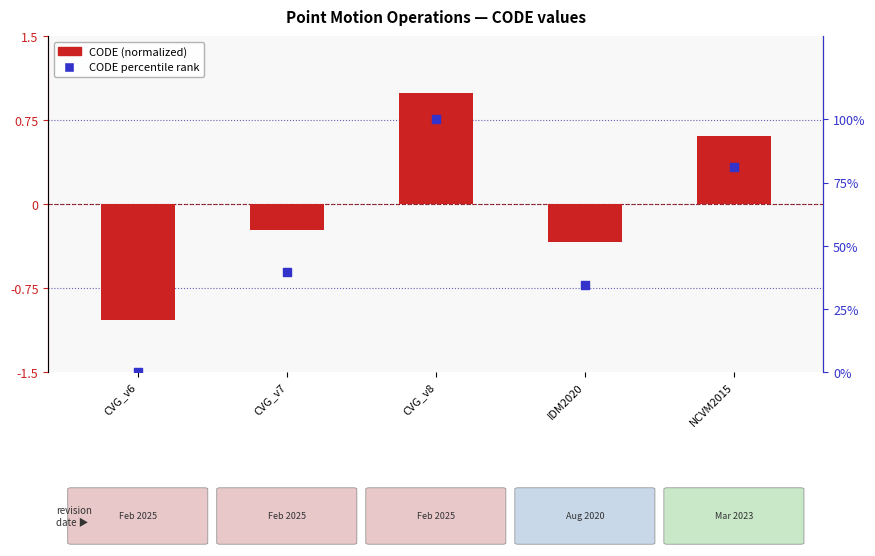

Which series has the largest Y range (max minus min)?

CODE percentile rank